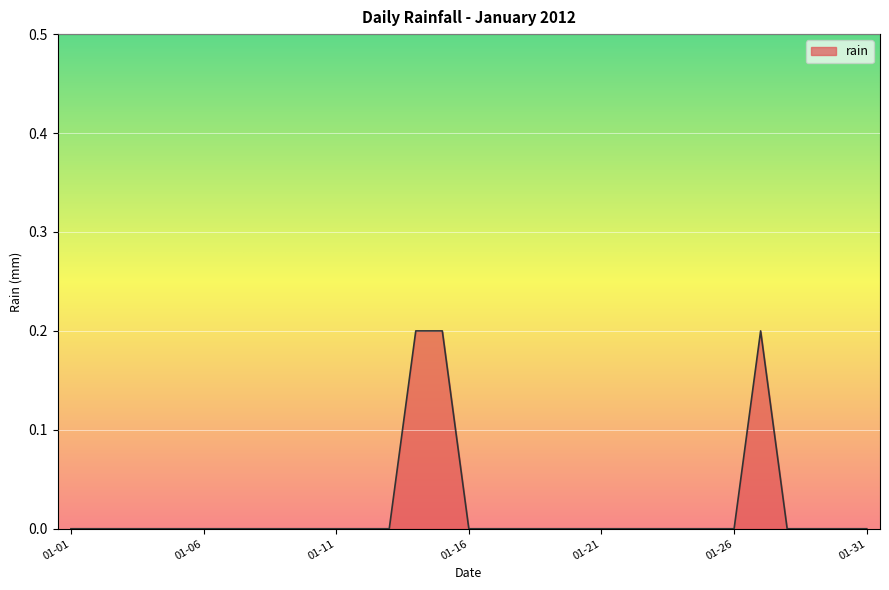

The value at 01-06 is 0.1. True or false?

False